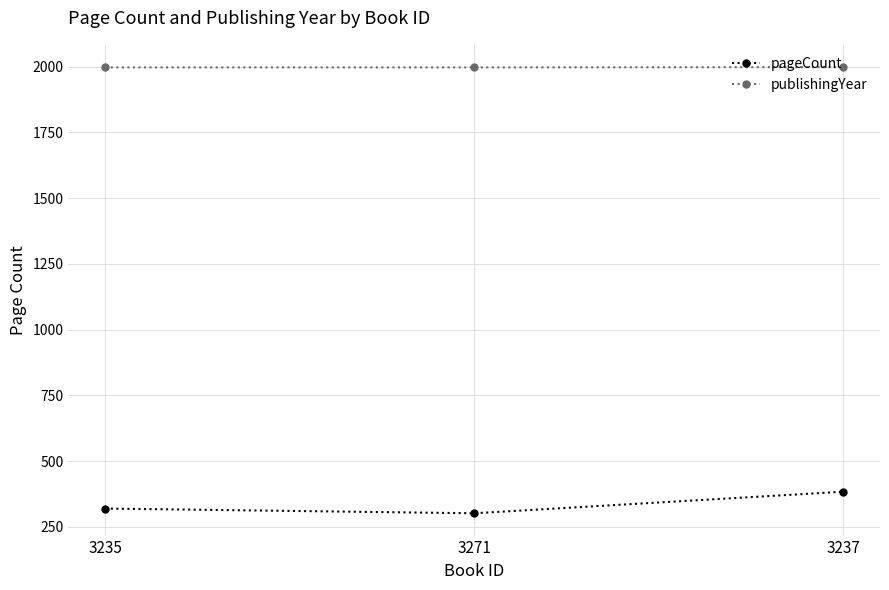

How many data points does each series have?

3